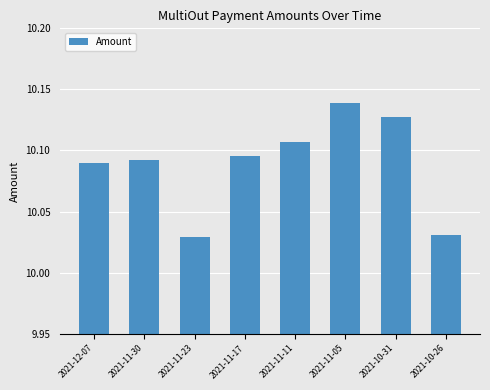

What is the difference between the maximum and minimum values?

0.1